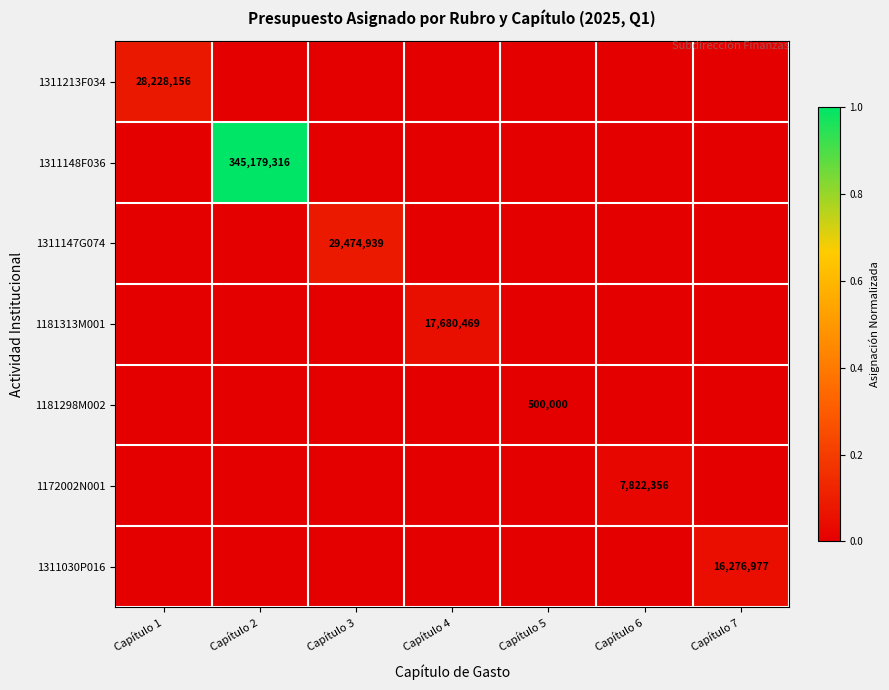

True or false: 1172002N001 has a value of 12400734 at Capítulo 6.

False